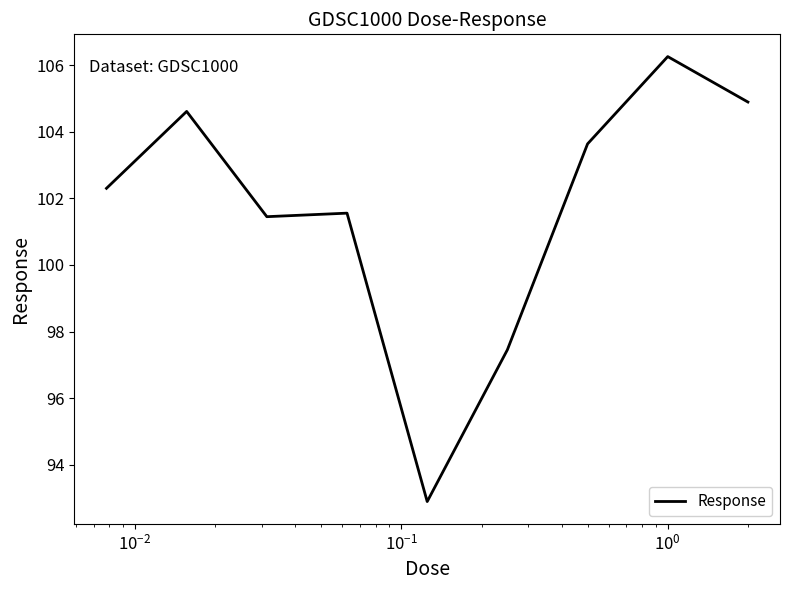

What is the minimum value shown in the chart?

92.9